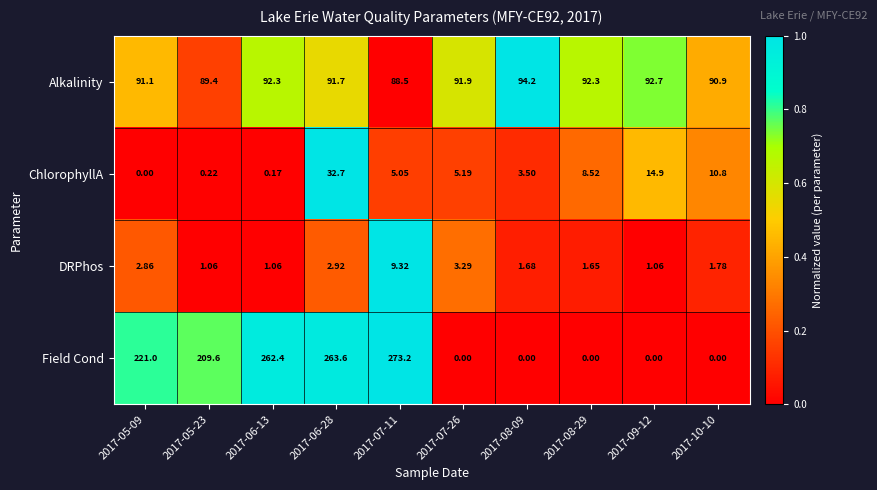

What is the total value across all series at 2017-09-12?

108.7